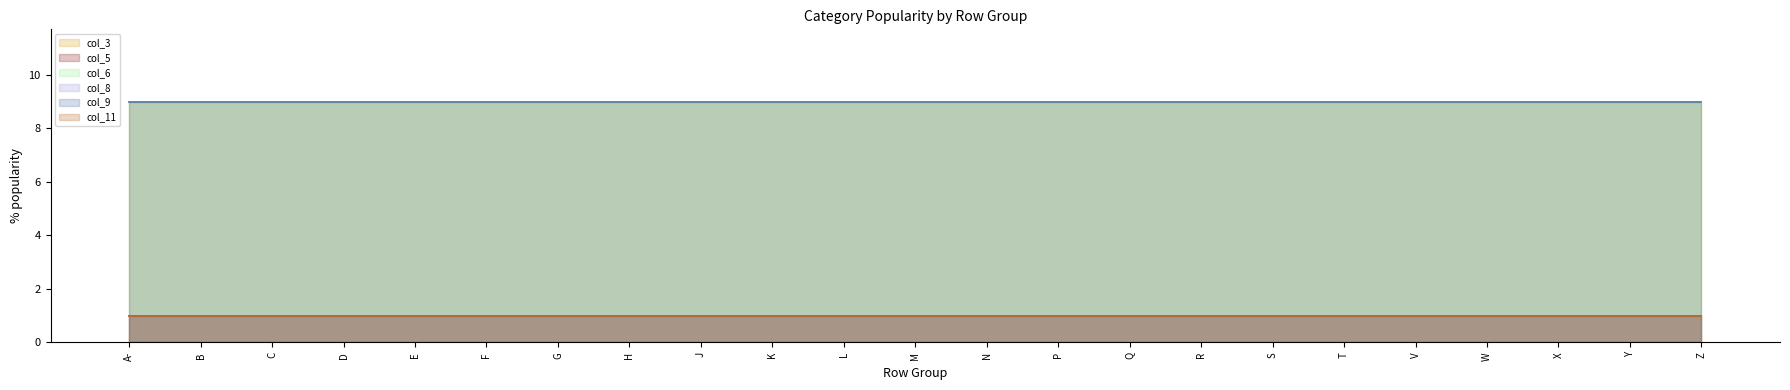

Read the col_6 value at F.

9